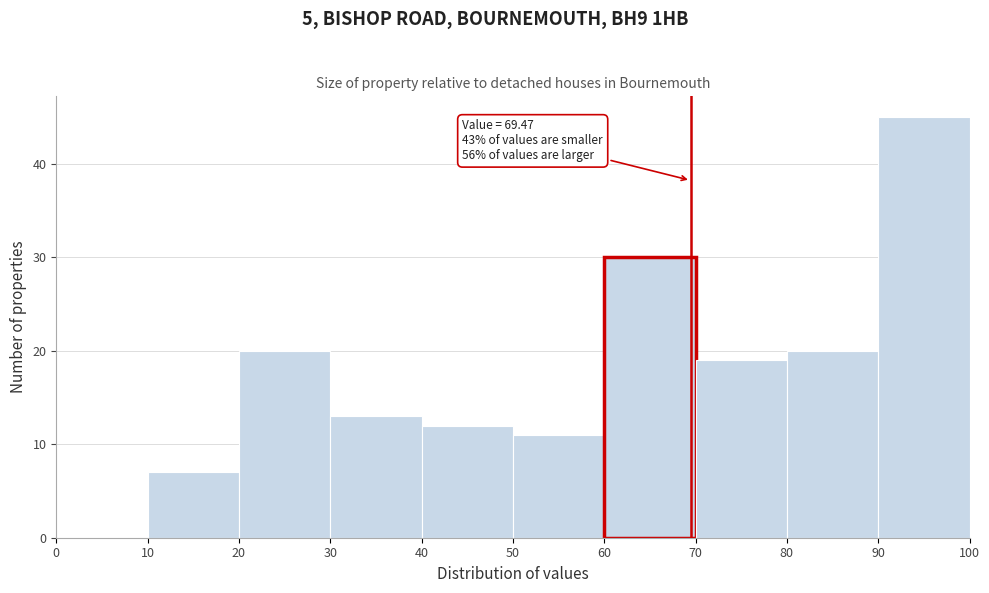

Over which range of the x-axis is the bar tallest?

90 to 100